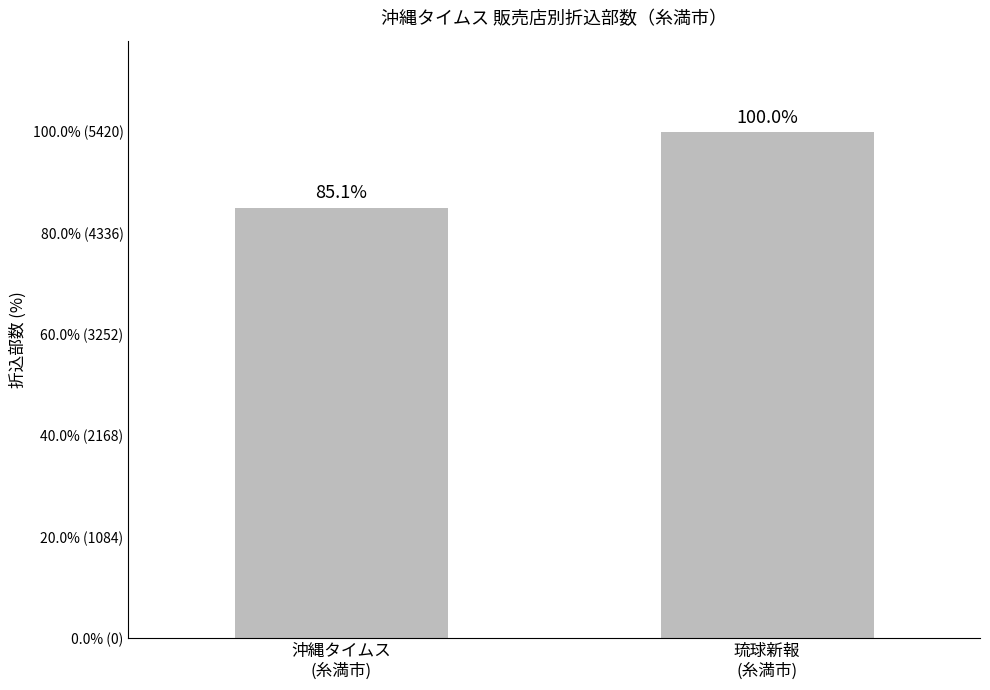

At which label is the value closest to 5015?

沖縄タイムス
(糸満市)